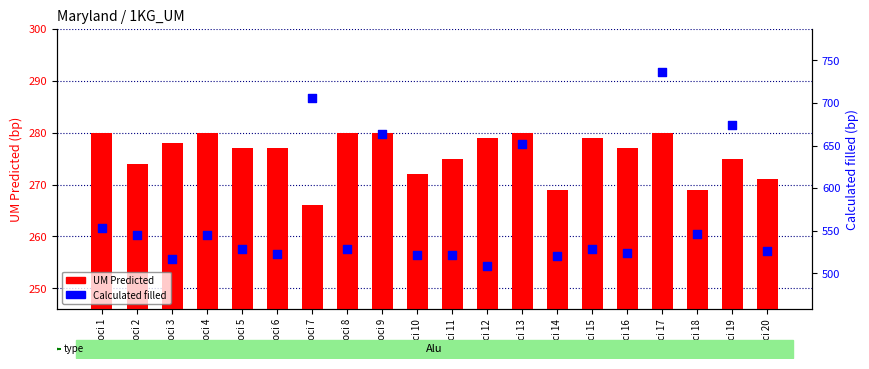

At how many categories does at least one series exceed 368?

20